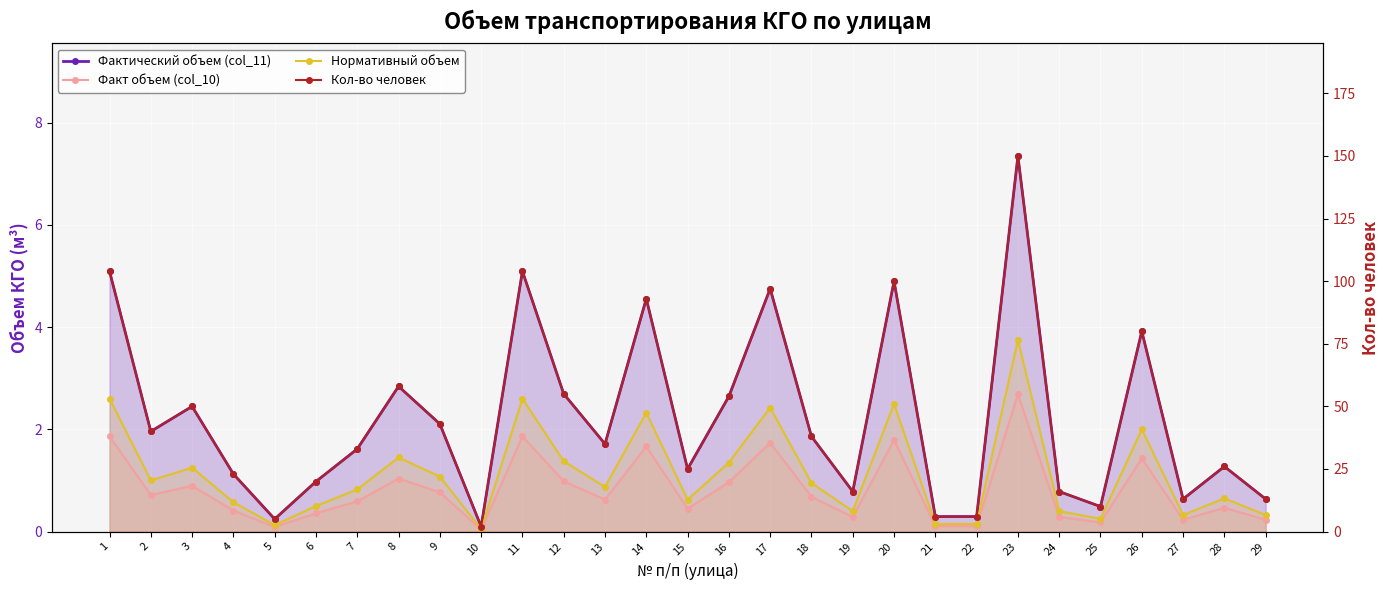

Rank the categories by Факт объем (col_10) value from highest to lowest.

23, 1, 11, 20, 17, 14, 26, 8, 12, 16, 3, 9, 2, 18, 13, 7, 28, 15, 4, 6, 19, 24, 27, 29, 25, 21, 22, 5, 10